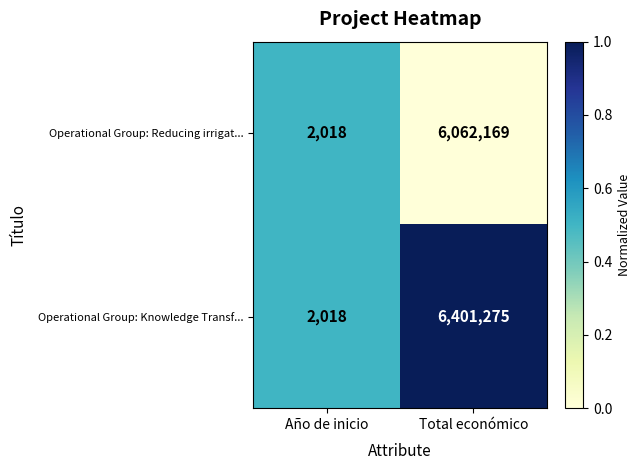

Which series changed the most between Año de inicio and Total económico?

Operational Group: Knowledge Transf...